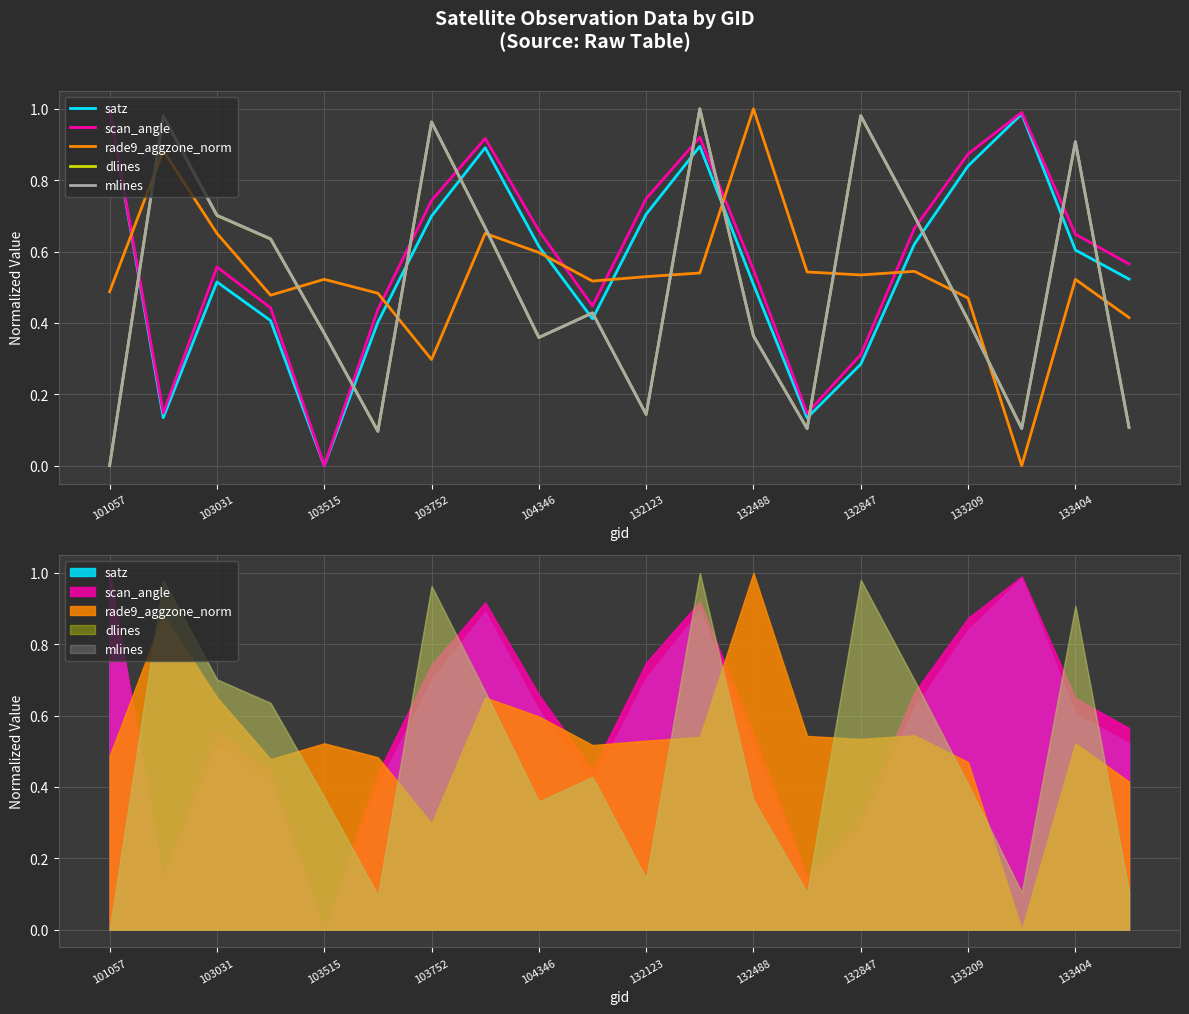

What is the spread (max minus min) of values at 132488?

0.6